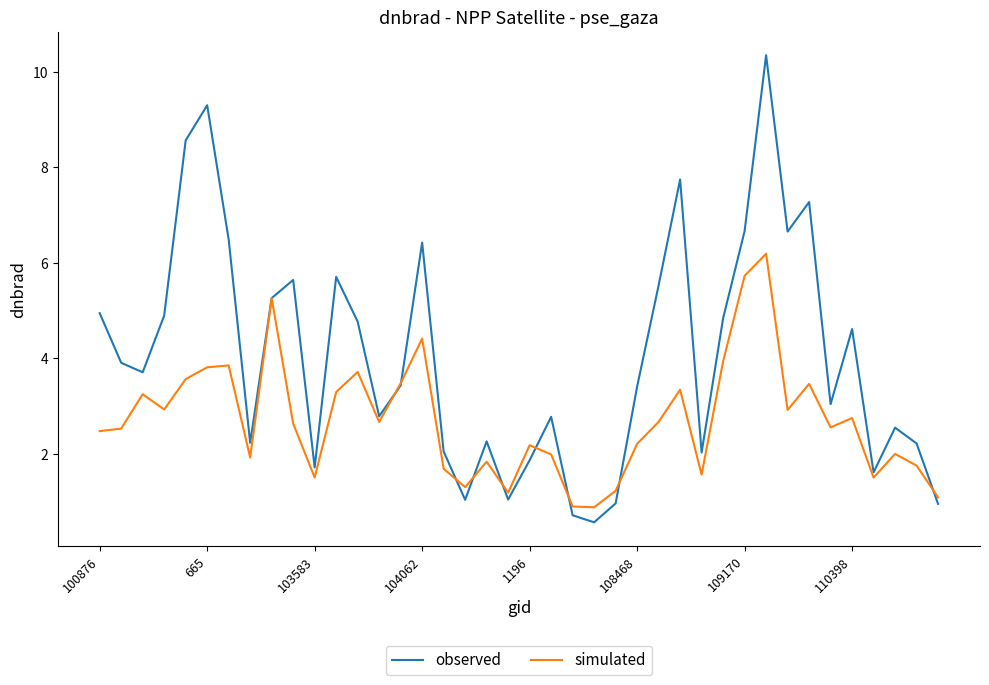

What are all the series names shown in the legend?

observed, simulated